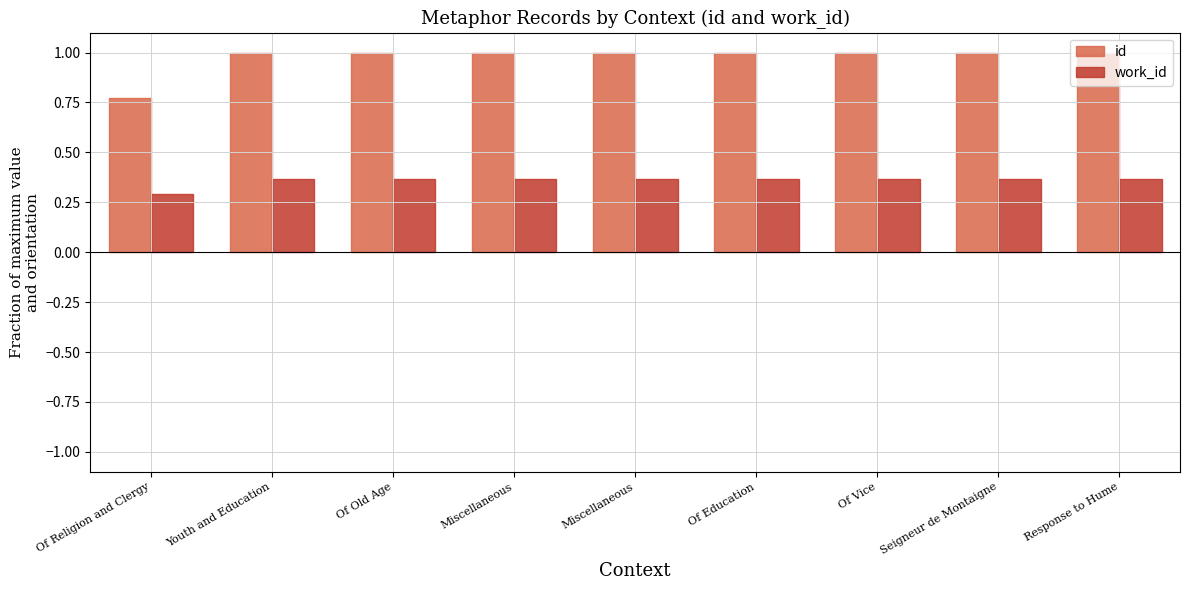

What is the sum of the id values at Miscellaneous and Of Vice?

2.0